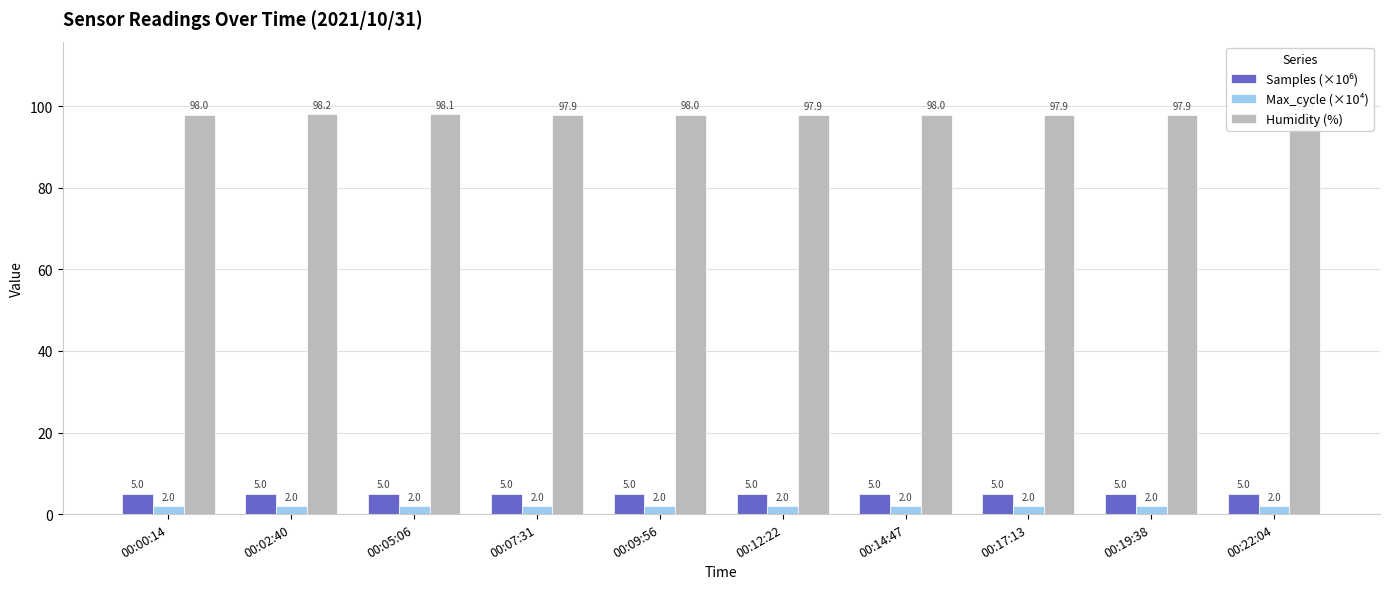

Where is Humidity (%) nearest to the value 98?

00:00:14